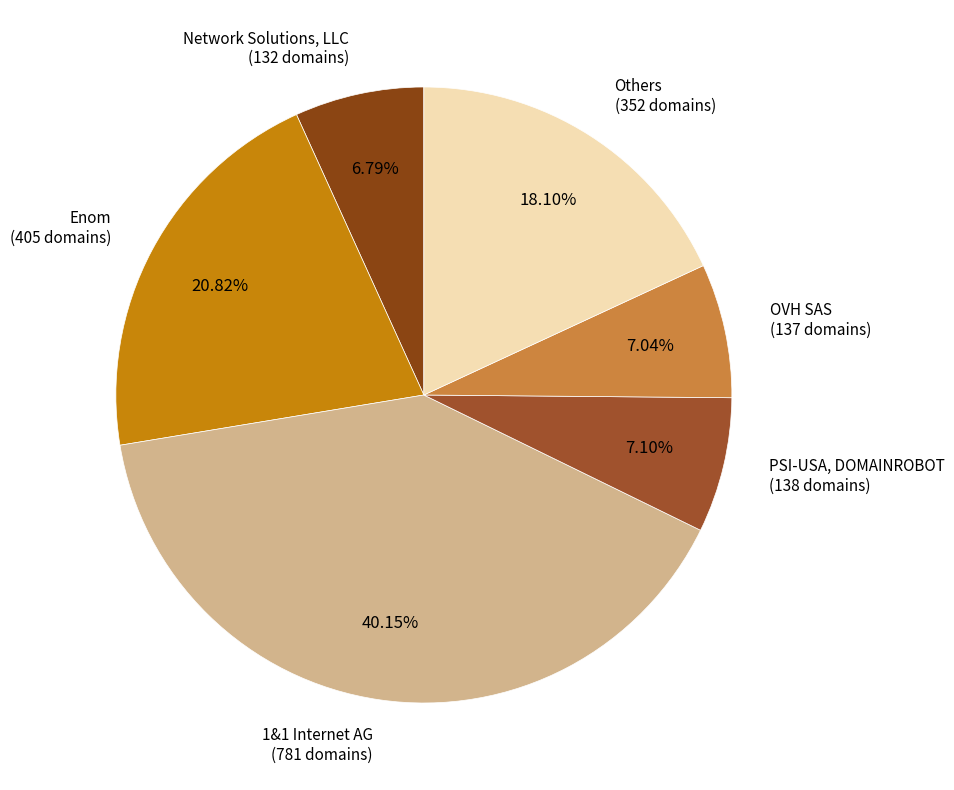

To the nearest percent, what is the average slice percentage?

17%